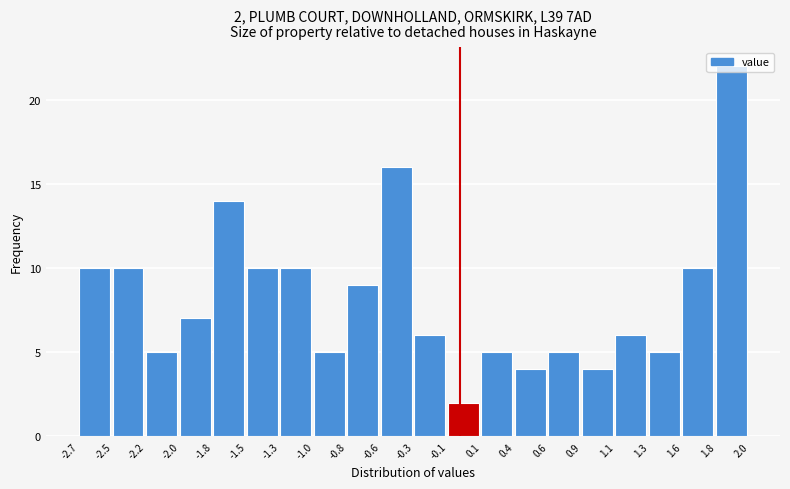

Which range on the x-axis has the tallest bar?

1.8 to 2.0